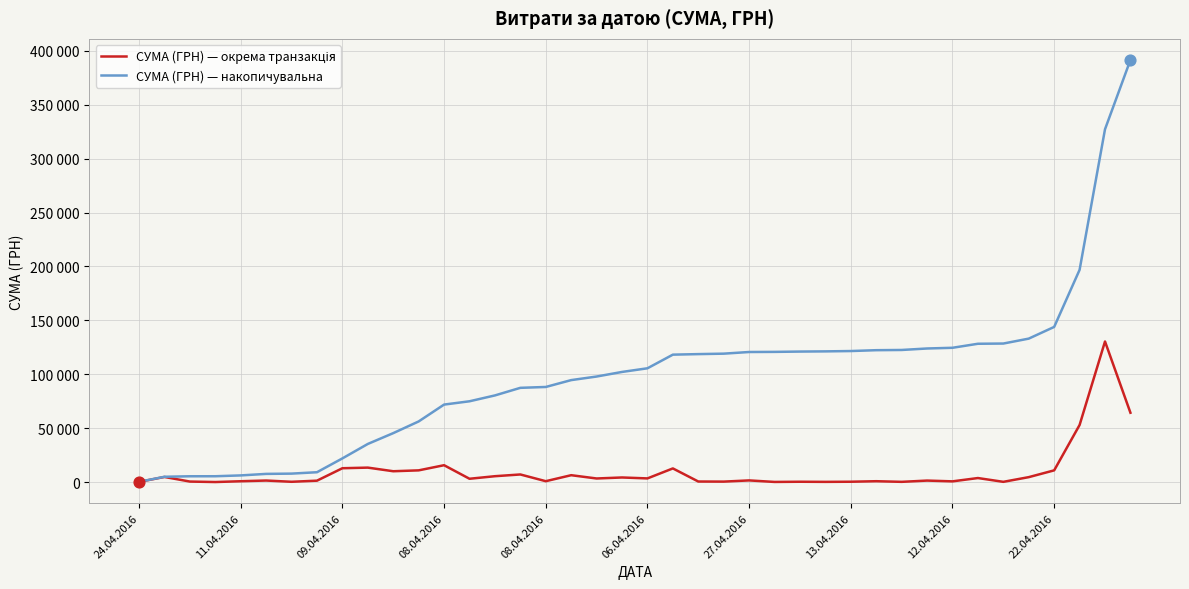

At how many categories does at least one series exceed 72738?

27